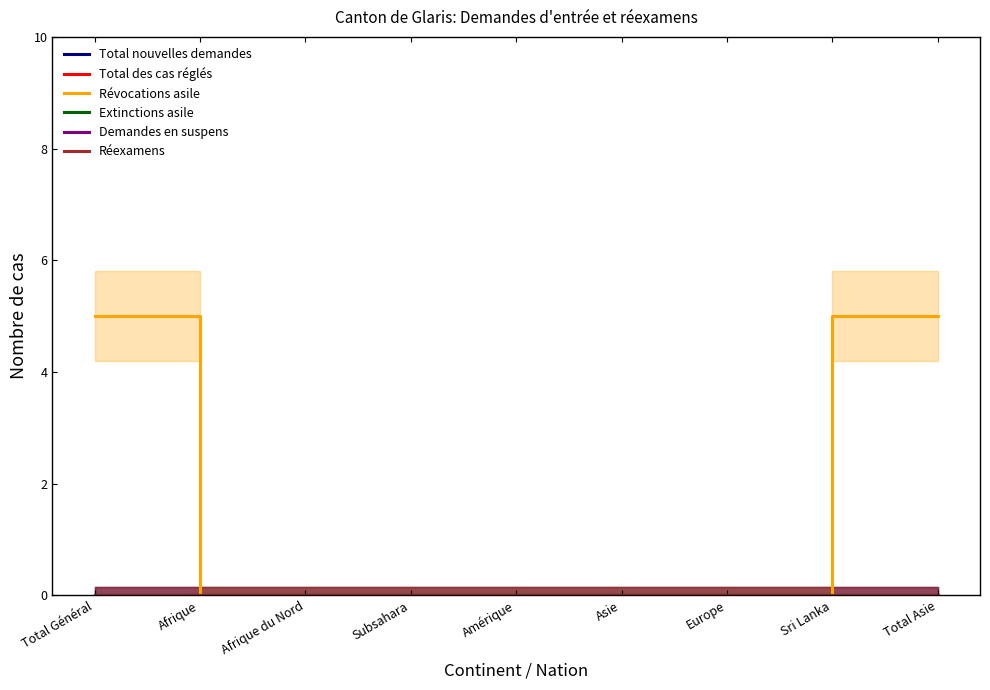

Is the value of Total nouvelles demandes at Afrique du Nord greater than the value of Révocations asile at Total Général?

No